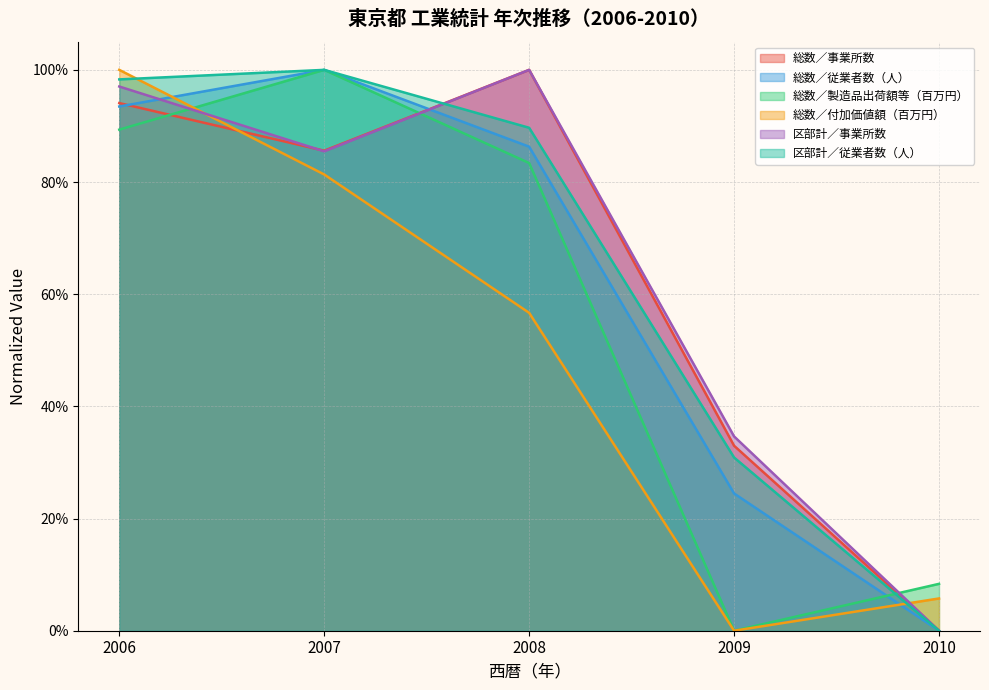

Which category has the highest value in the 区部計／従業者数（人） series?

2007